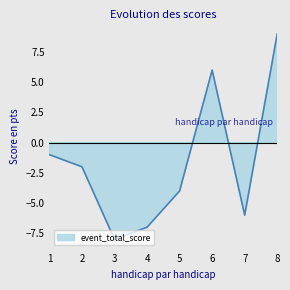

Reading left to right, transcribe all the data shown in this chart.

-1	-2	-8	-7	-4	6	-6	9